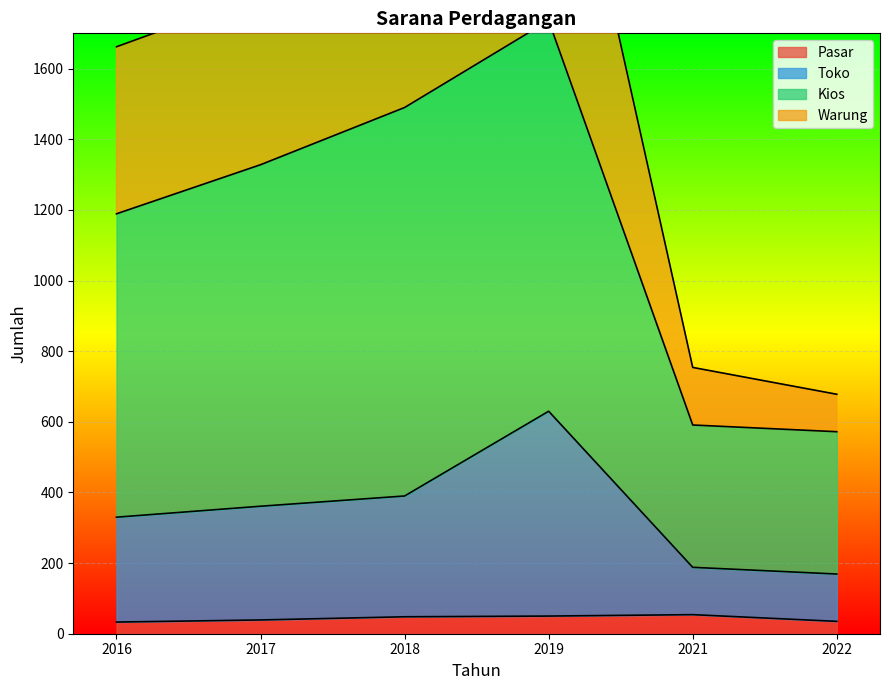

What is the spread (max minus min) of values at 2018?

1952